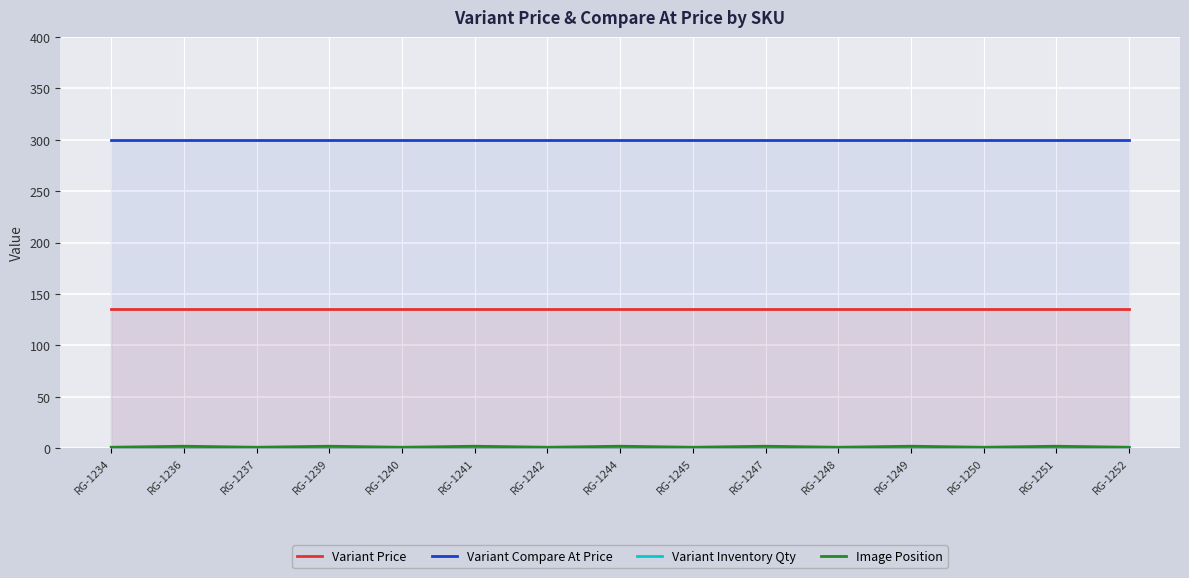

Reading right to left, what are all the values shown in this chart?

Variant Price: RG-1252=135	RG-1251=135	RG-1250=135	RG-1249=135	RG-1248=135	RG-1247=135	RG-1245=135	RG-1244=135	RG-1242=135	RG-1241=135	RG-1240=135	RG-1239=135	RG-1237=135	RG-1236=135	RG-1234=135
Variant Compare At Price: RG-1252=300	RG-1251=300	RG-1250=300	RG-1249=300	RG-1248=300	RG-1247=300	RG-1245=300	RG-1244=300	RG-1242=300	RG-1241=300	RG-1240=300	RG-1239=300	RG-1237=300	RG-1236=300	RG-1234=300
Variant Inventory Qty: RG-1252=1	RG-1251=1	RG-1250=1	RG-1249=1	RG-1248=1	RG-1247=1	RG-1245=1	RG-1244=1	RG-1242=1	RG-1241=1	RG-1240=1	RG-1239=1	RG-1237=1	RG-1236=1	RG-1234=1
Image Position: RG-1252=1	RG-1251=2	RG-1250=1	RG-1249=2	RG-1248=1	RG-1247=2	RG-1245=1	RG-1244=2	RG-1242=1	RG-1241=2	RG-1240=1	RG-1239=2	RG-1237=1	RG-1236=2	RG-1234=1